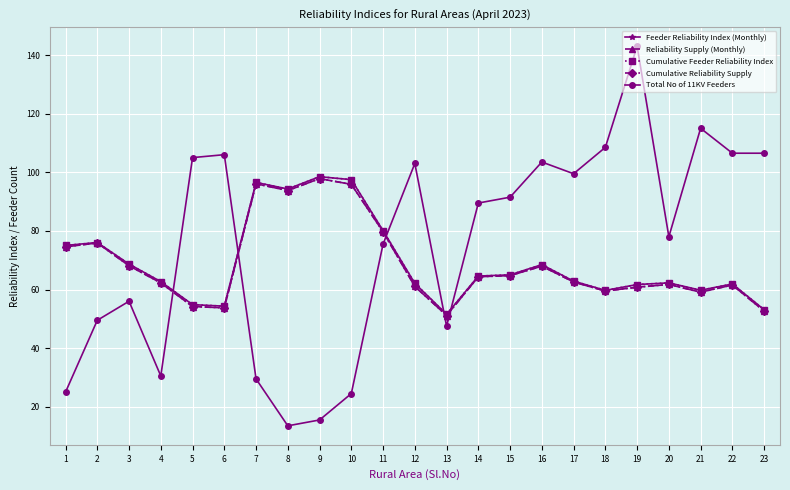

Is this an area chart (filled region under the line)?

No